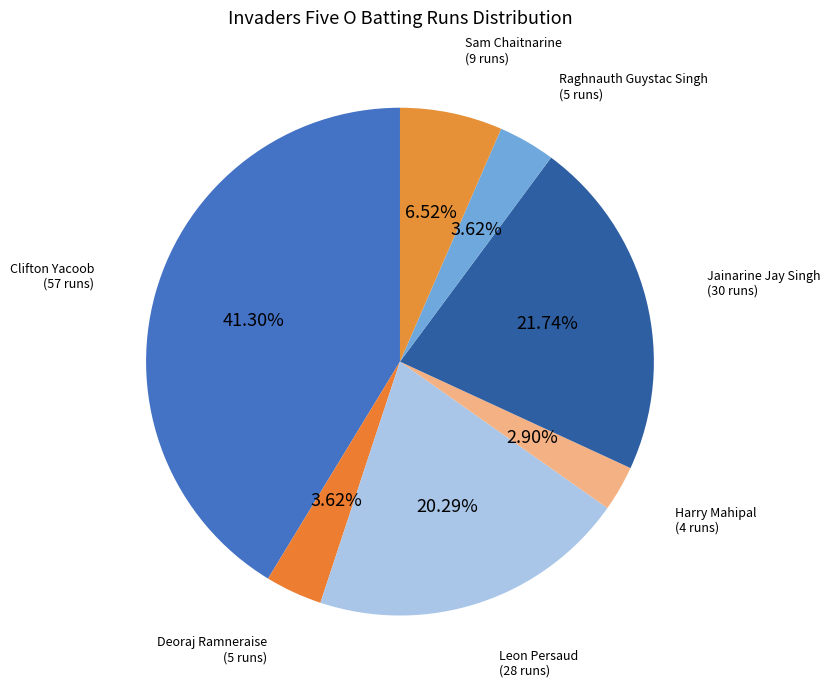

How many segments does this pie chart have?

7